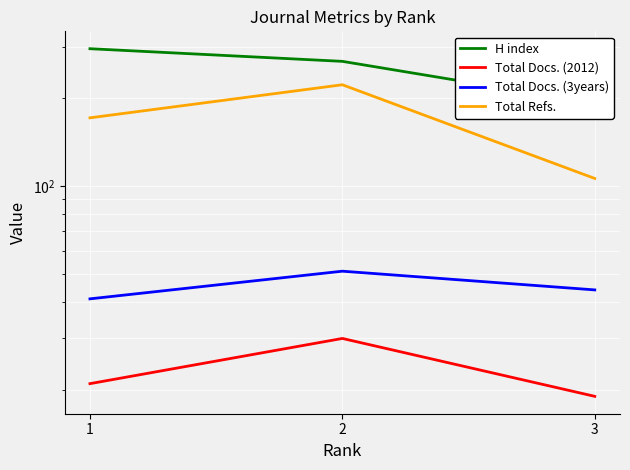

Is the value of Total Docs. (3years) at 1 greater than the value of Total Docs. (2012) at 1?

Yes